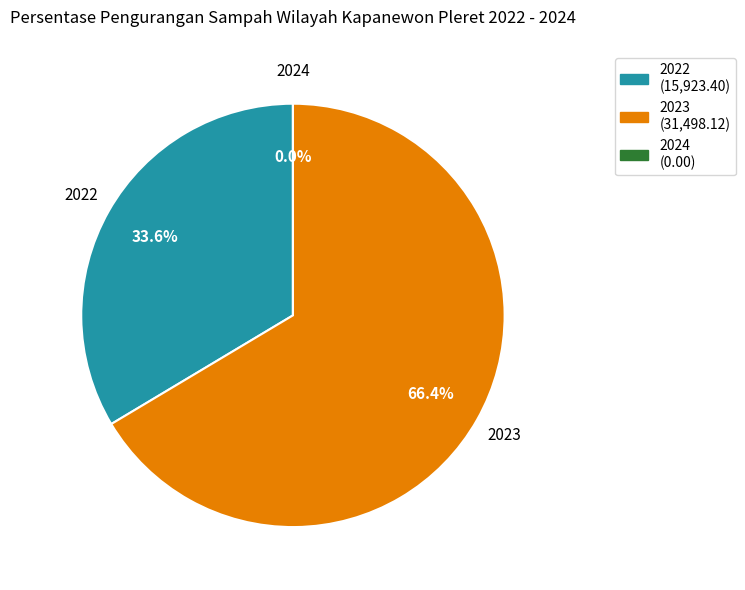

Rank the categories by value from highest to lowest.

2023, 2022, 2024